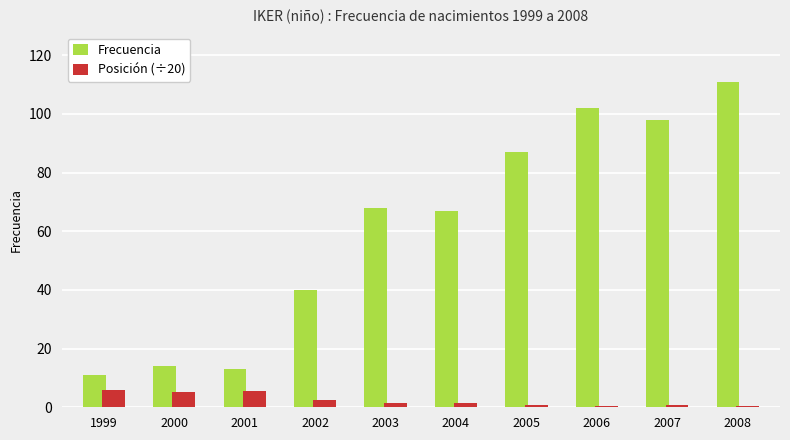

The Posición (÷20) series shows 1.4 at 2004. True or false?

True